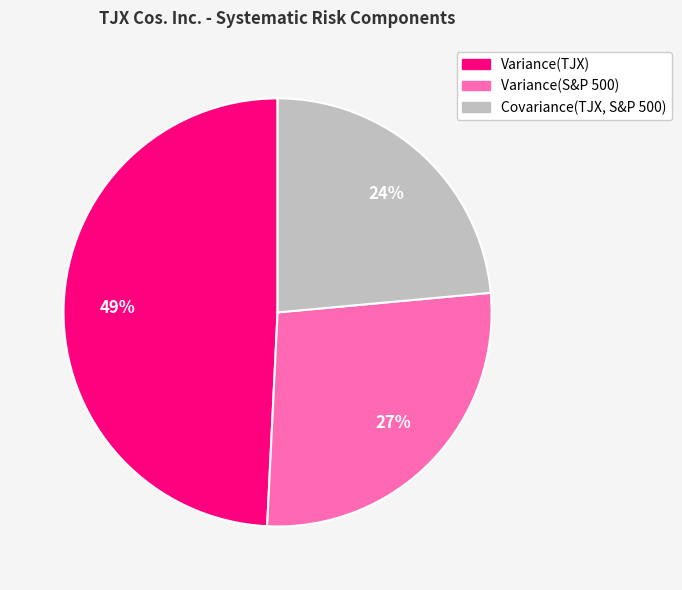

Between Variance(S&P 500) and Covariance(TJX, S&P 500), which is larger?

Variance(S&P 500)